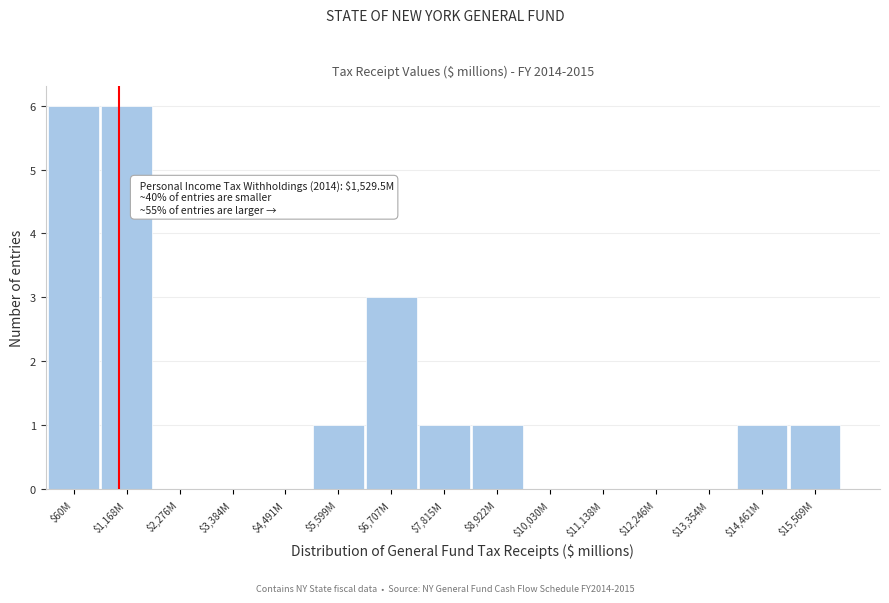

True or false: the data shows 2 at $60M.

False